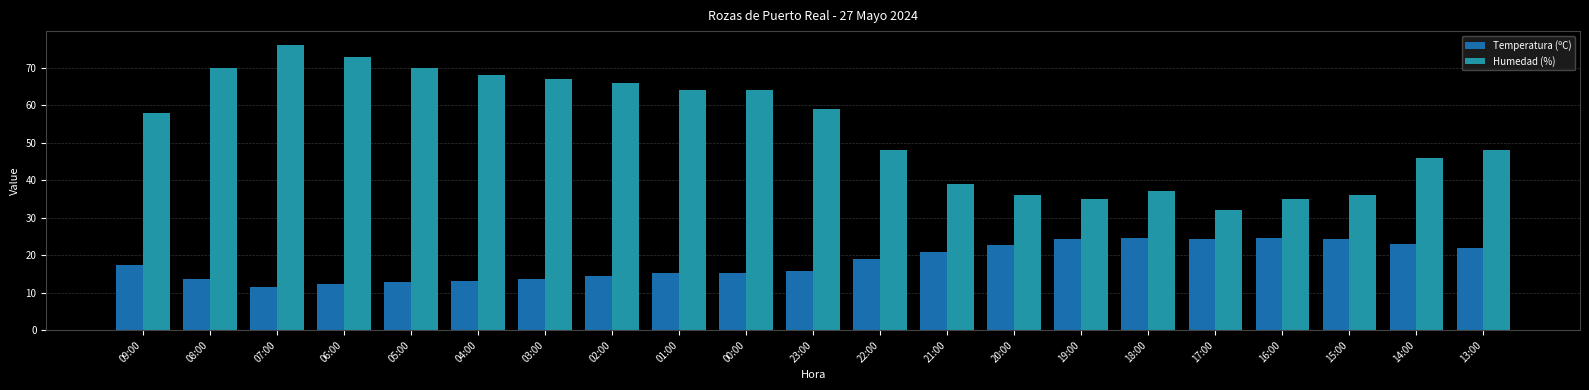

List the series in order of their overall mean, highest first.

Humedad (%), Temperatura (ºC)